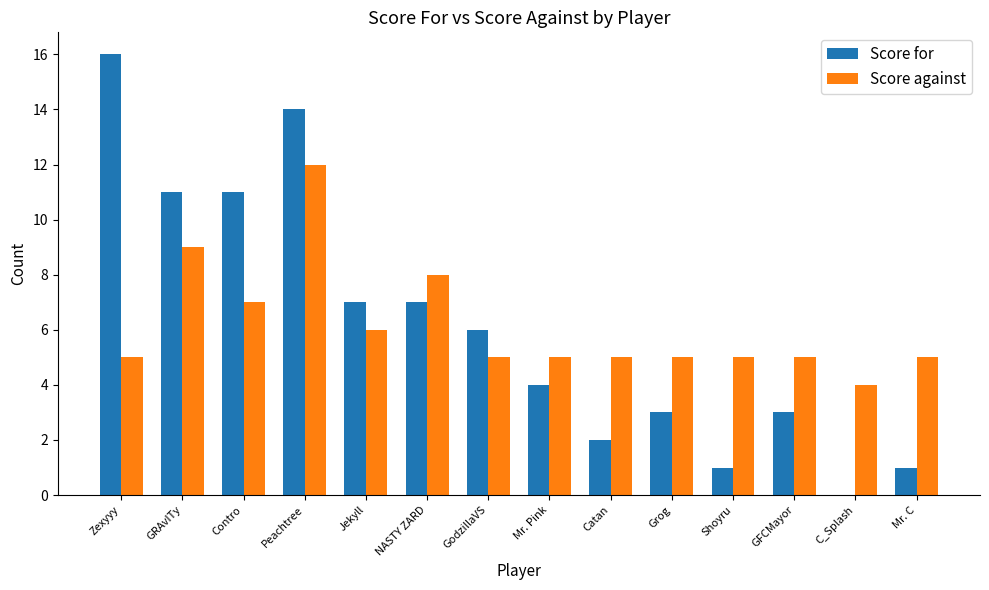

Which category has the highest value in the Score against series?

Peachtree